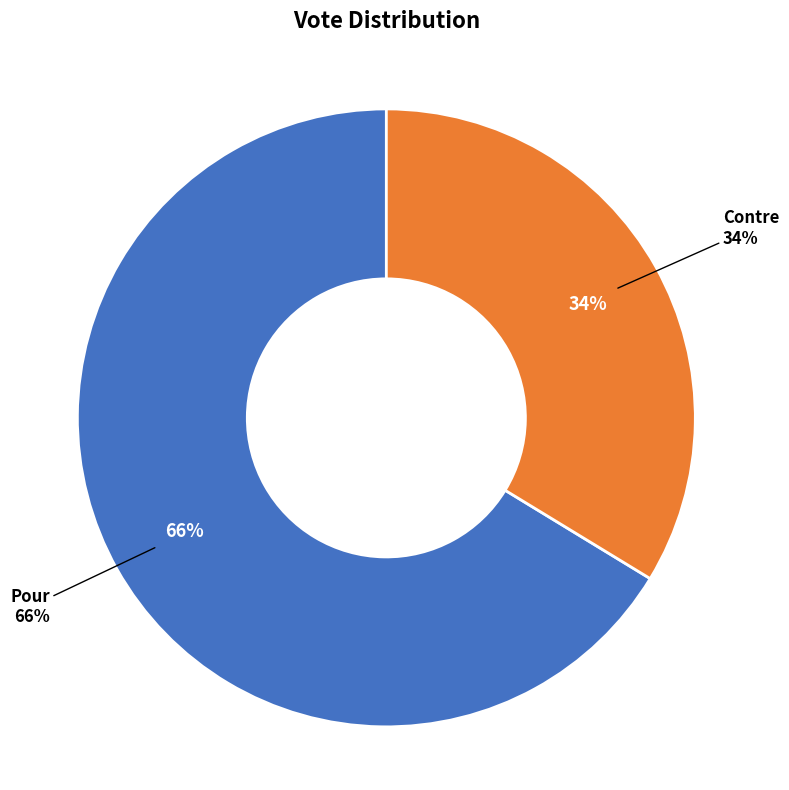

How many segments does this pie chart have?

2